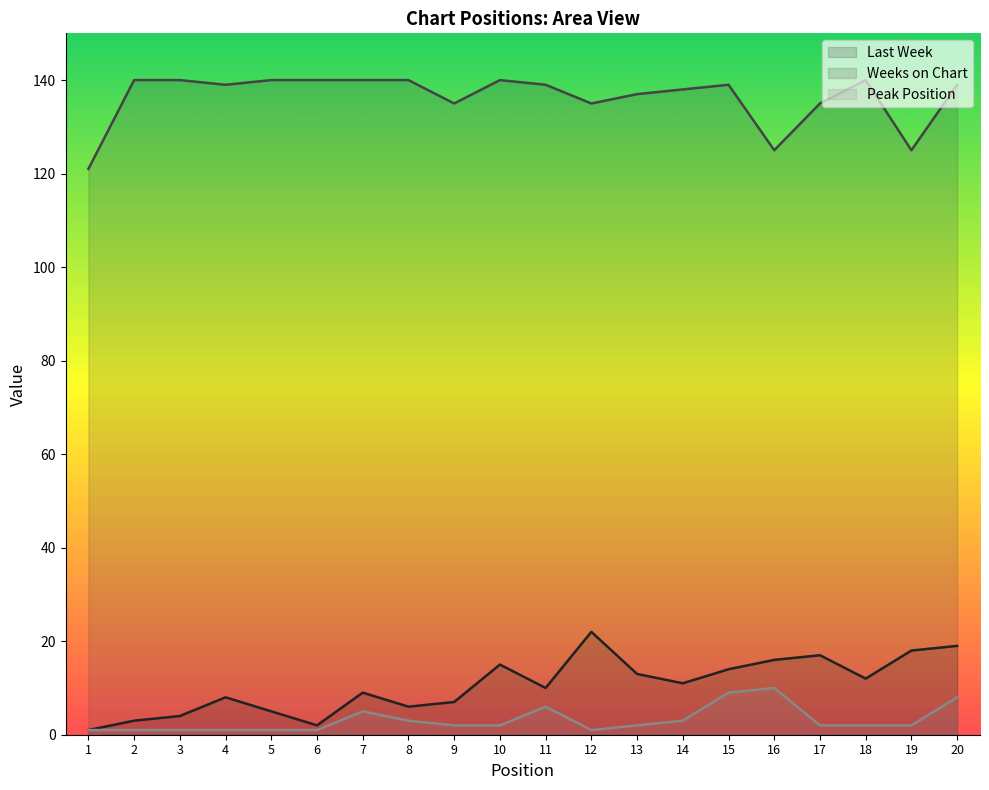

What is the value of the Last Week point at the 4th from the left?

8